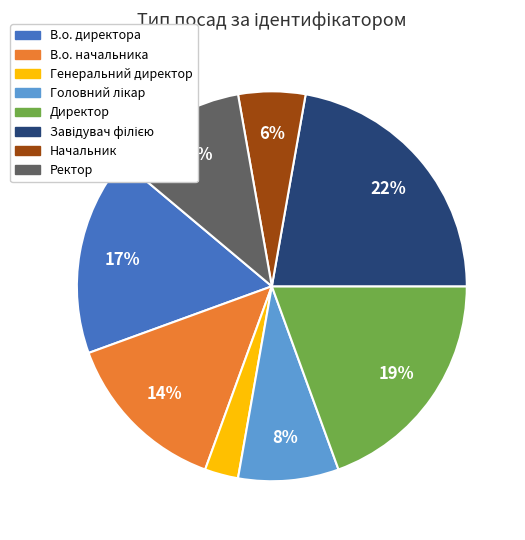

Which has a higher value, Директор or Генеральний директор?

Директор